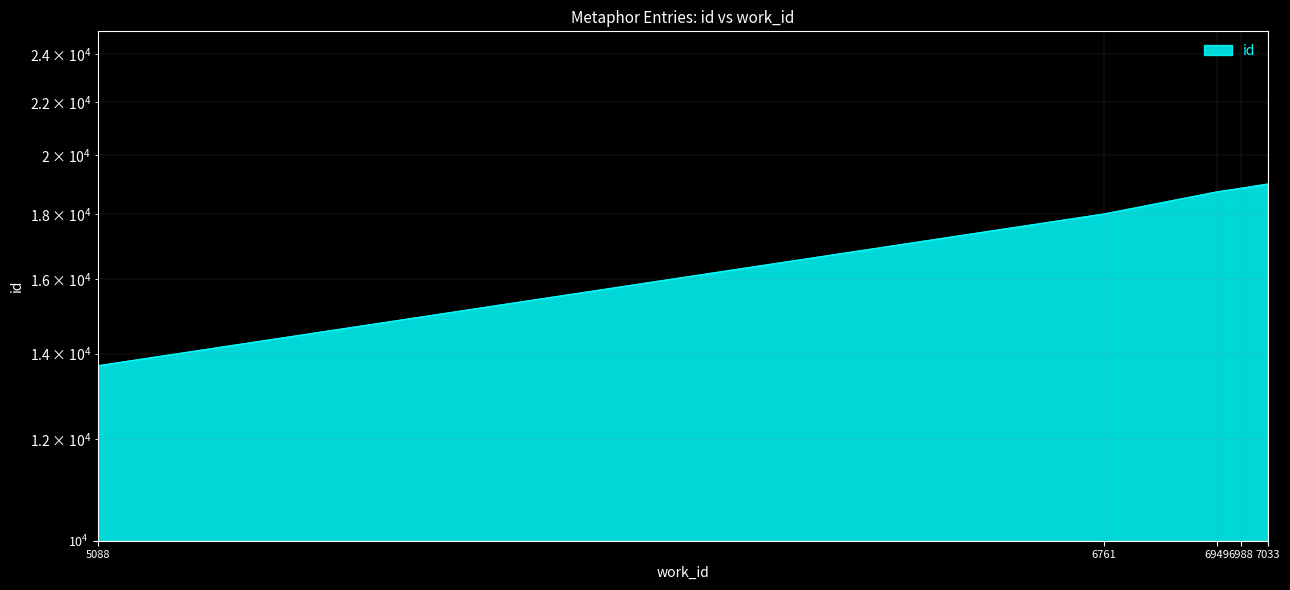

What is the ratio of the value at 6761 to the value at 6988?

1.0